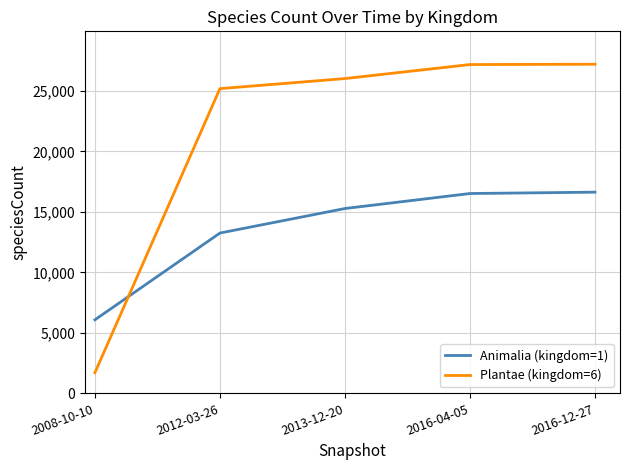

Which series ends up on top after the final intersection of Animalia (kingdom=1) and Plantae (kingdom=6)?

Plantae (kingdom=6)